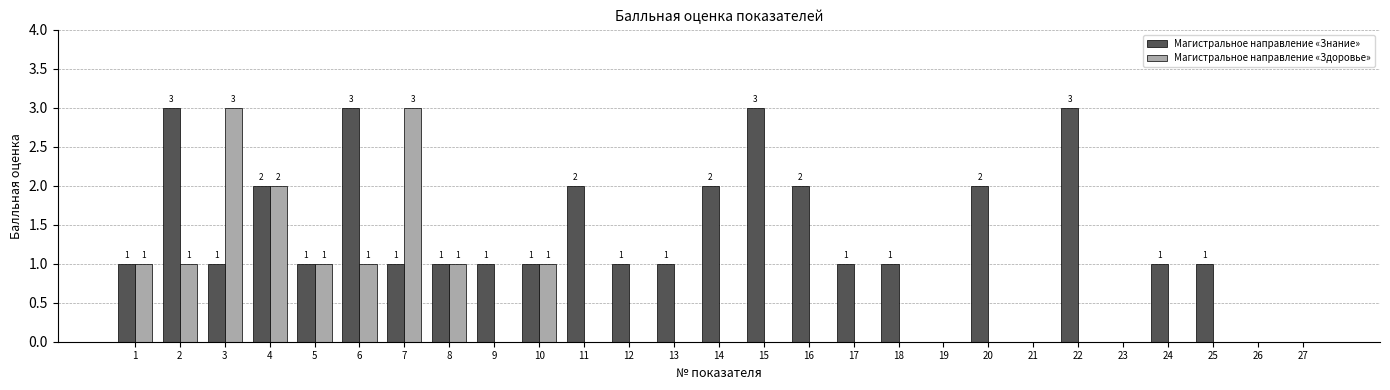

Reading right to left, list all the values displayed in this chart.

Магистральное направление «Знание»: 0	0	1	1	0	3	0	2	0	1	1	2	3	2	1	1	2	1	1	1	1	3	1	2	1	3	1
Магистральное направление «Здоровье»: 0	0	0	0	0	0	0	0	0	0	0	0	0	0	0	0	0	1	0	1	3	1	1	2	3	1	1